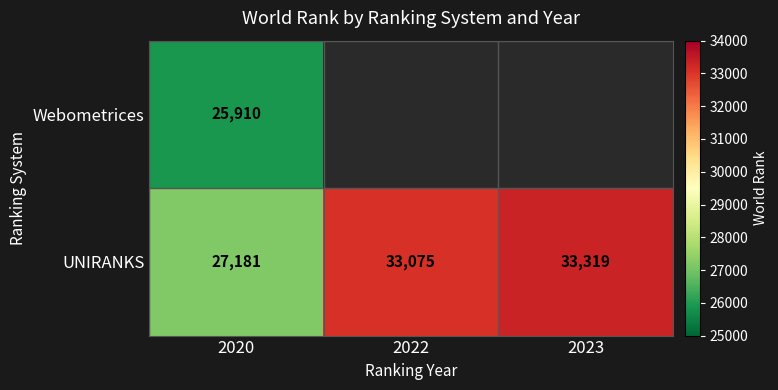

What is the lowest value of the UNIRANKS series?

27181